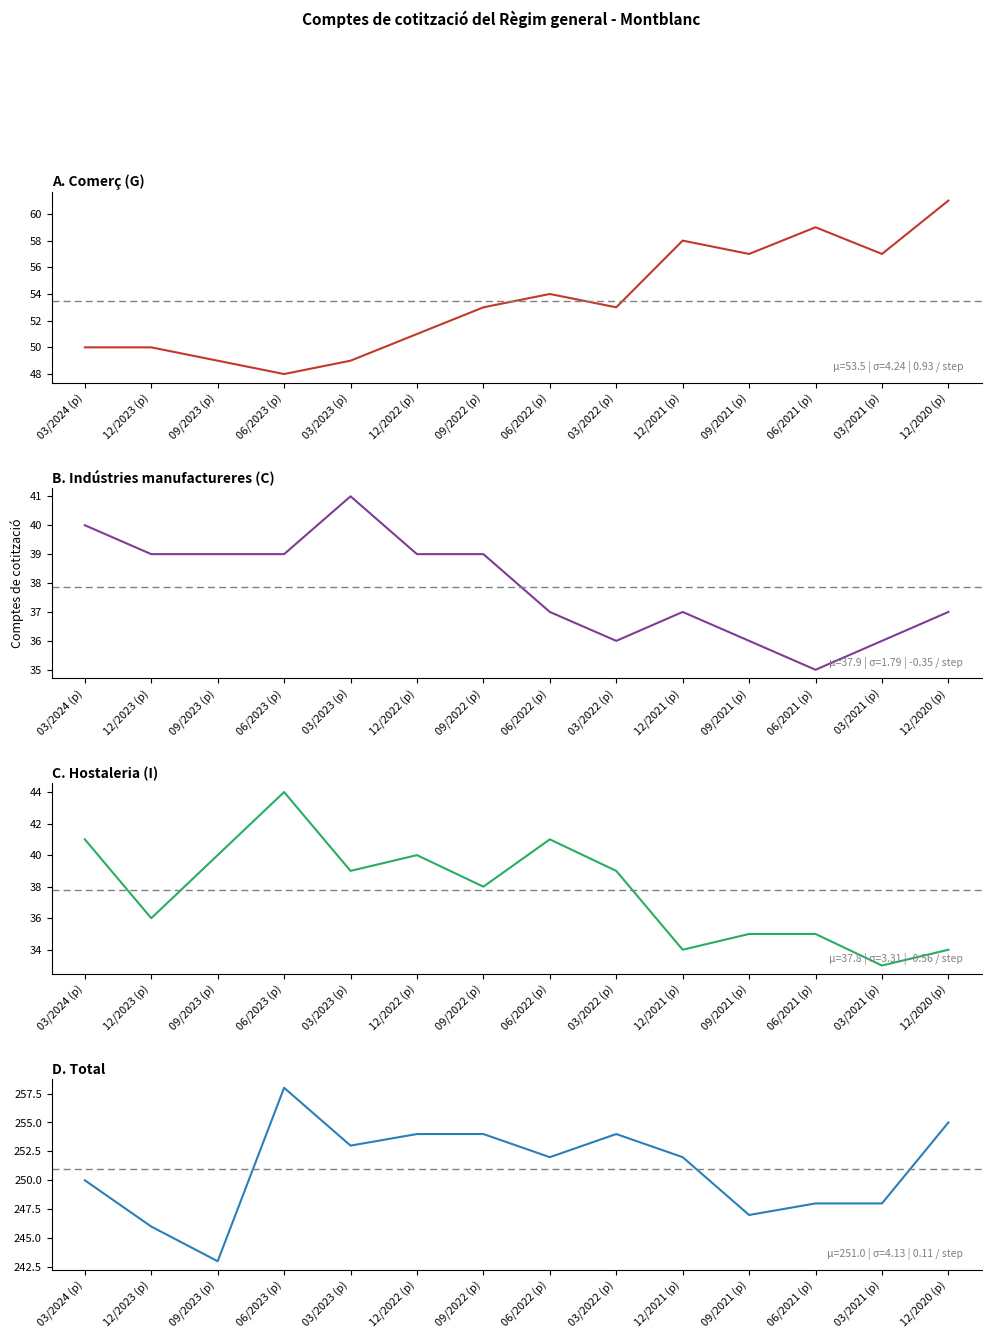

What is the difference between the Indústries manufactureres (C) values at 12/2023 (p) and 03/2023 (p)?

2